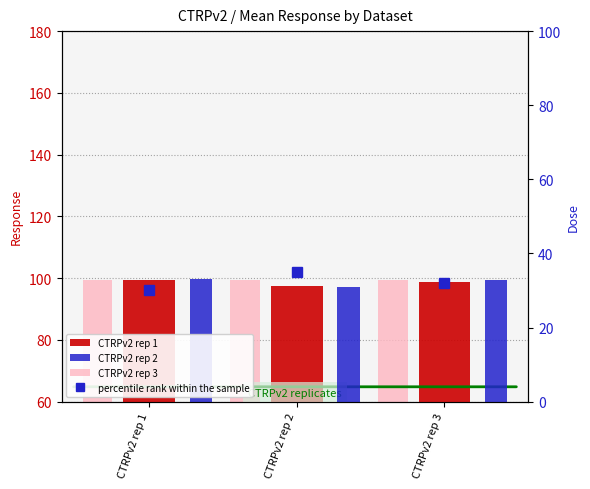

Is the value of CTRPv2 rep 2 at CTRPv2 rep 1 greater than the value of percentile rank within the sample at CTRPv2 rep 3?

Yes